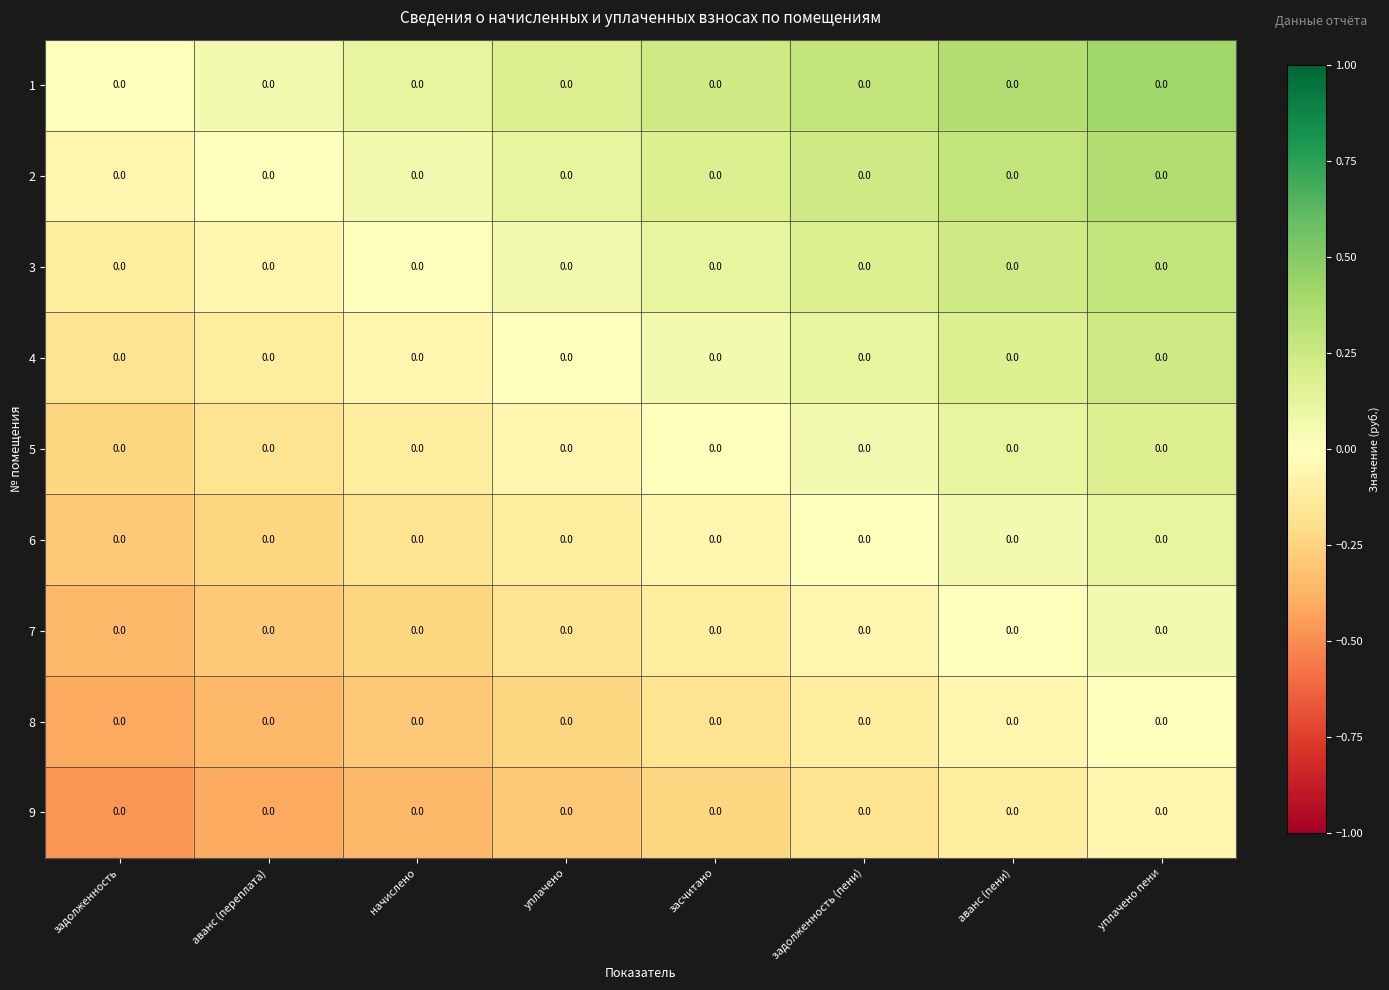

What is the sum of all 4 values?

0.2